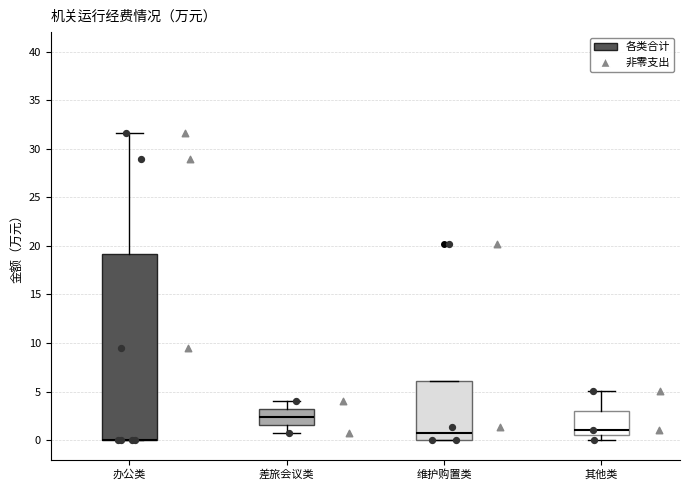

Comparing the boxes themselves (not the whiskers), which one is the tallest?

办公类